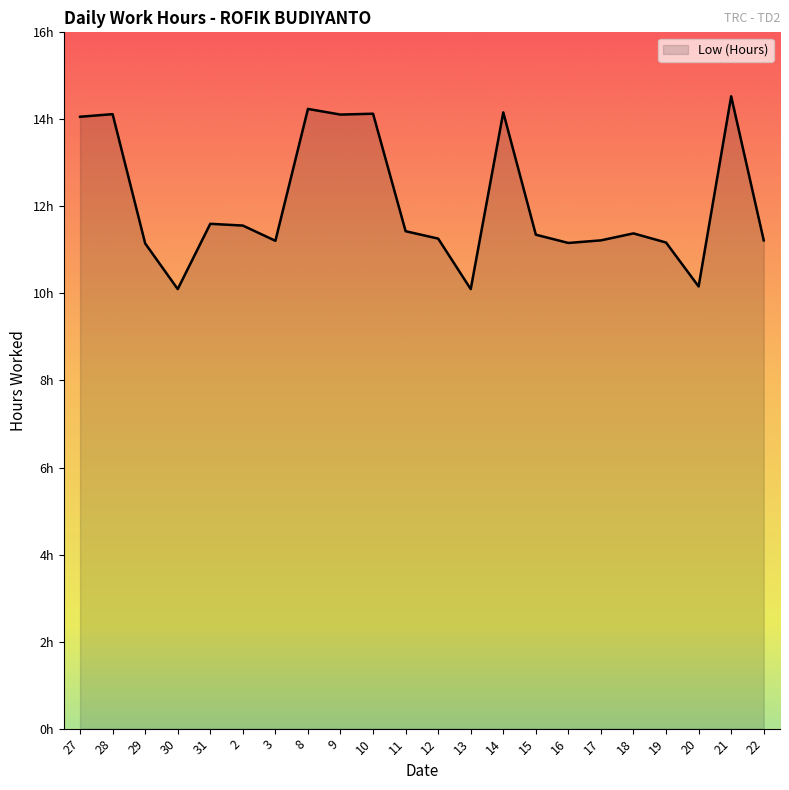

Does the chart have visible grid lines?

No